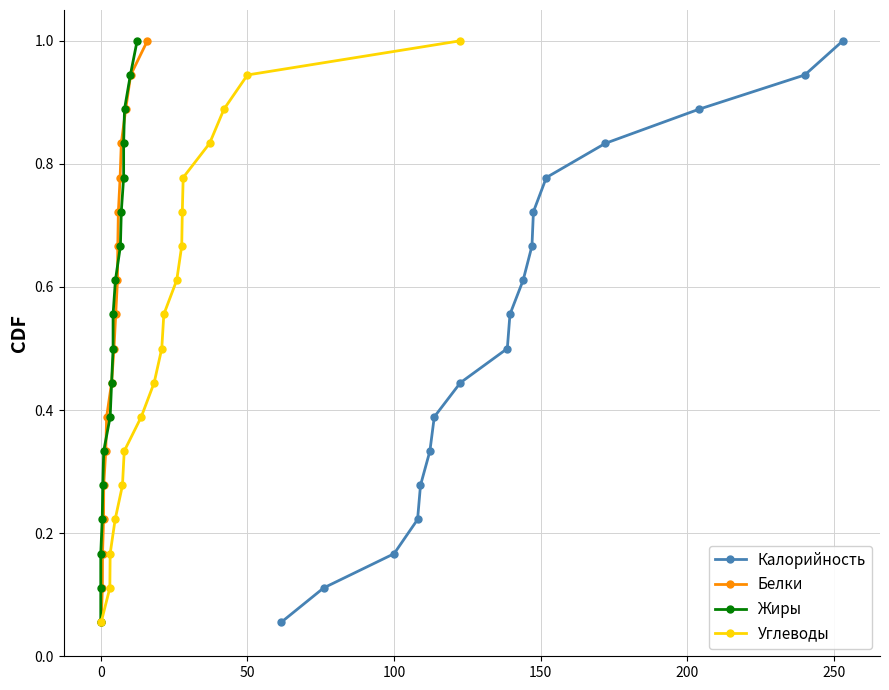

True or false: Белки has more than 1 points higher than both neighbors.

False